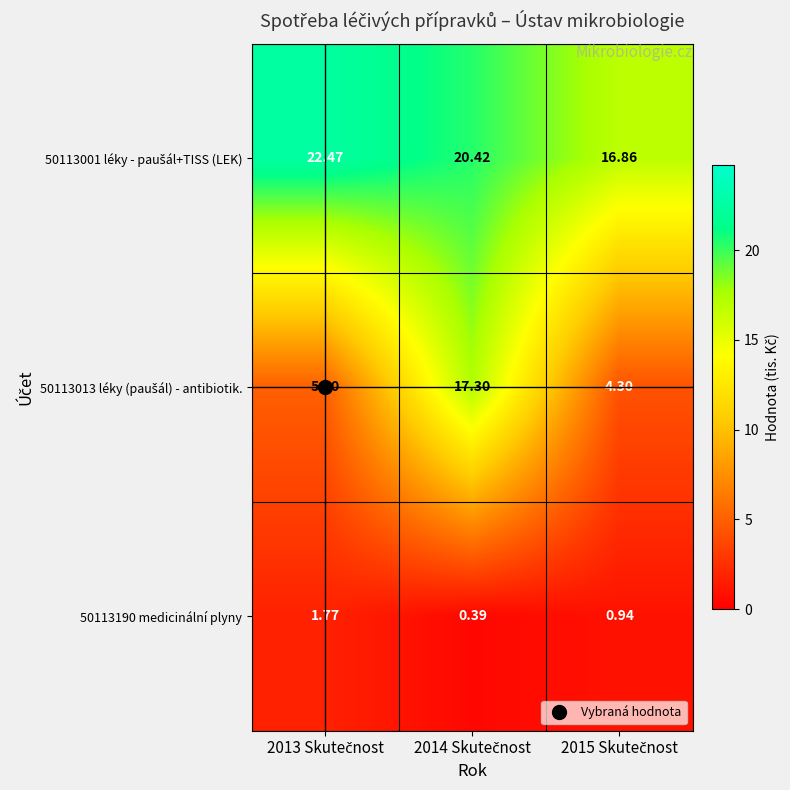

What is the total value across all series at 2015 Skutečnost?

22.1